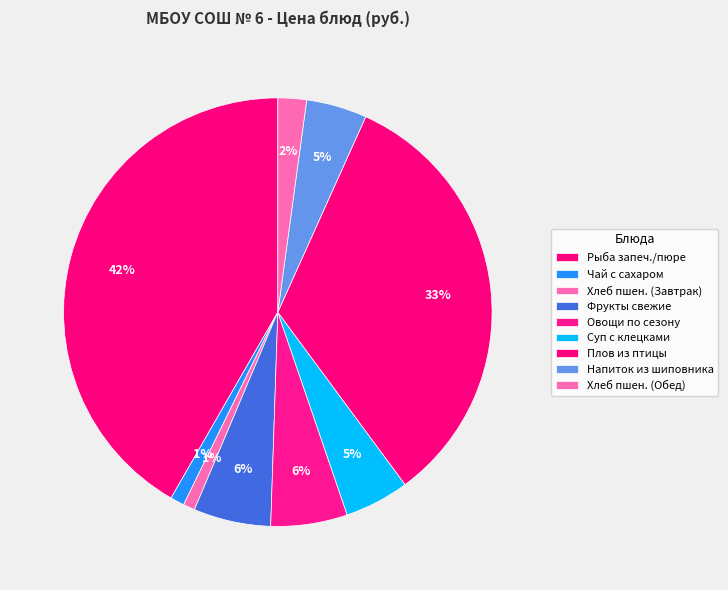

Count the number of slices in the pie.

9